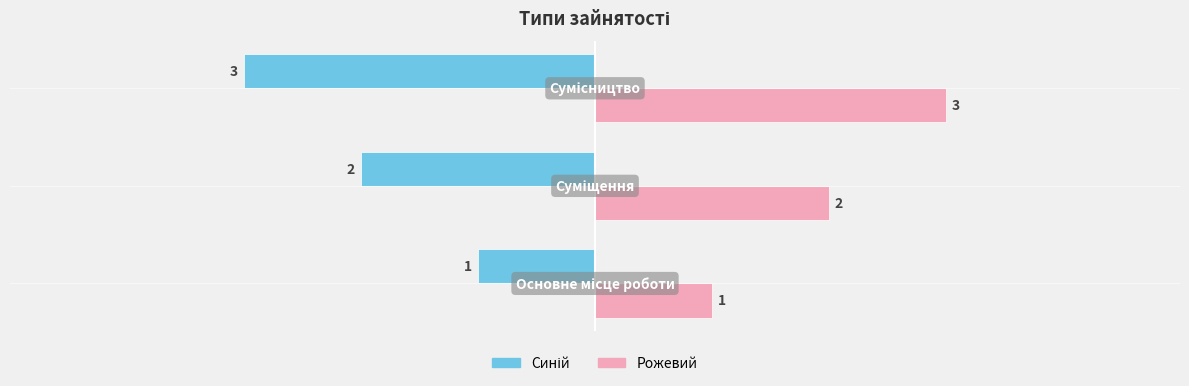

What is the smallest value displayed?

-3